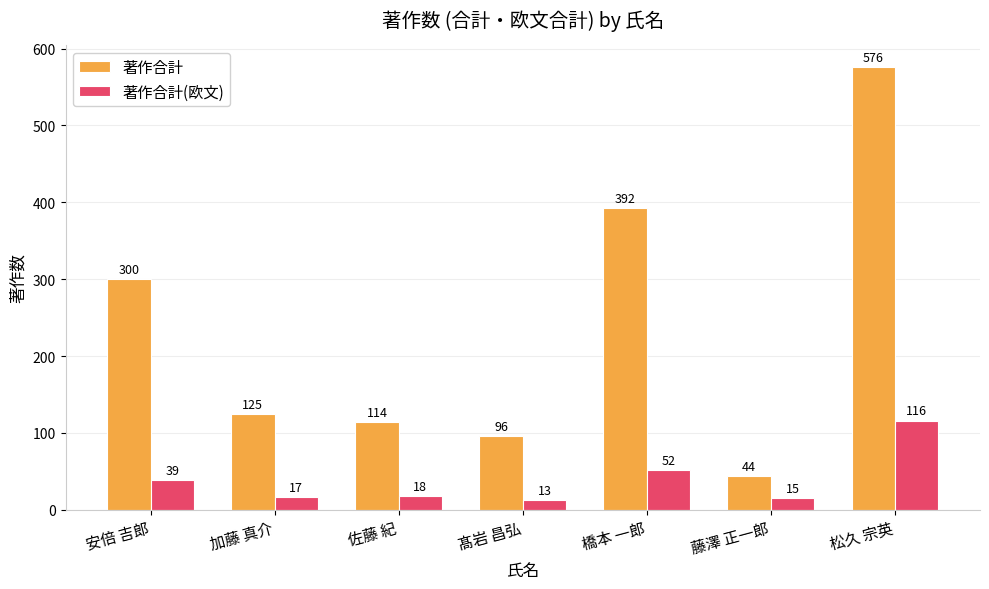

Is it true that 著作合計(欧文) equals 17 at 加藤 真介?

True